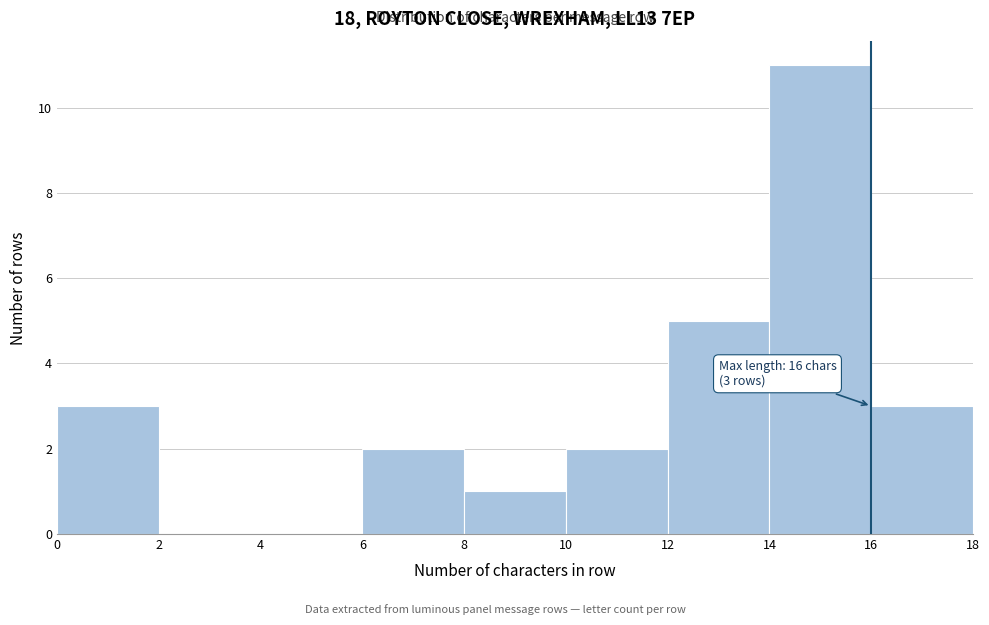

Over which range of the x-axis is the bar tallest?

14 to 16